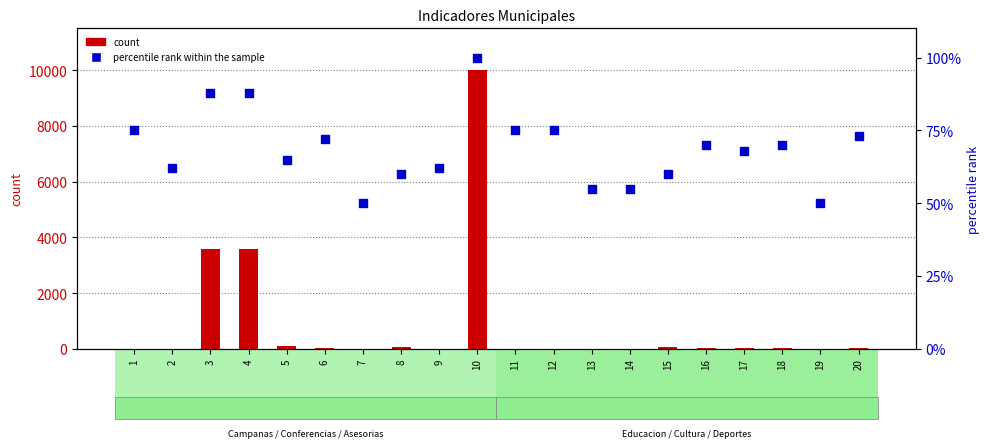

Is the value of percentile rank within the sample at 12 greater than the value of count at 20?

Yes